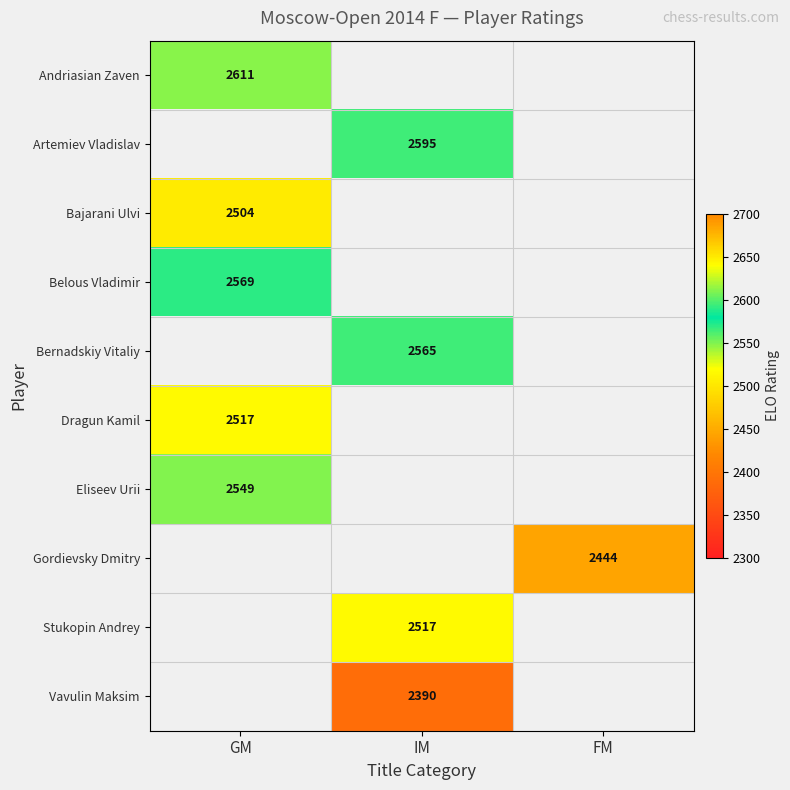

At how many categories does at least one series exceed 2477?

2